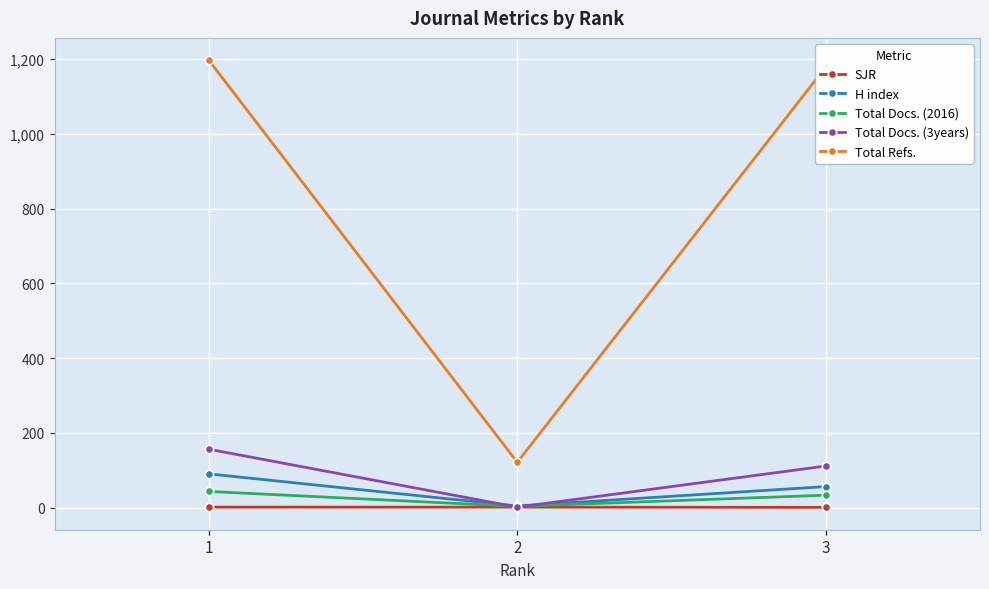

Which series has the widest spread of values?

Total Refs.